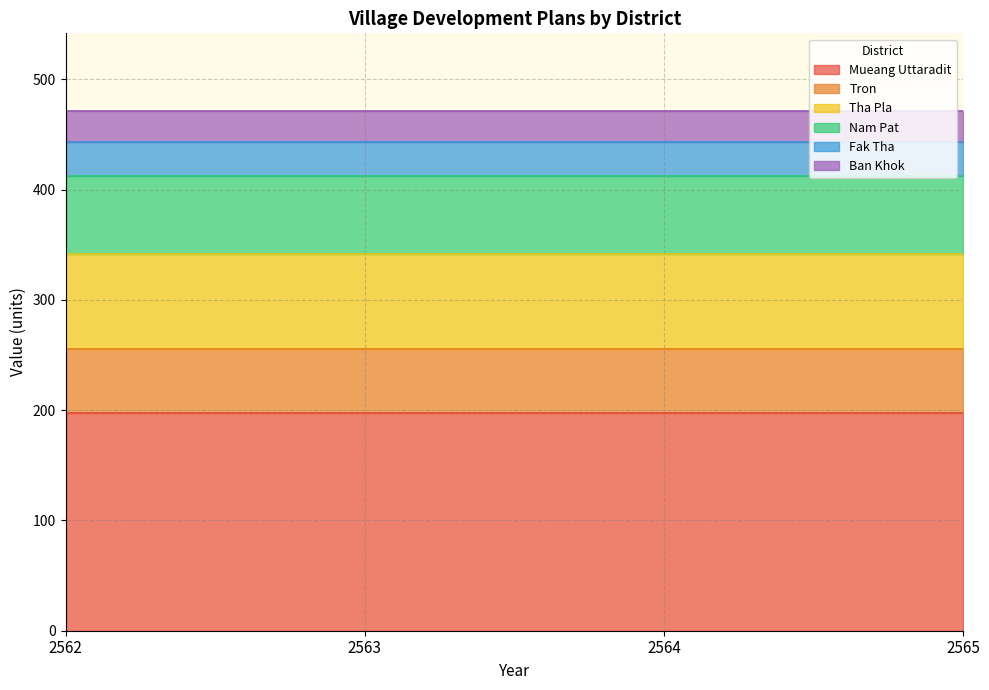

True or false: Ban Khok has a value of 47 at 2563.

False